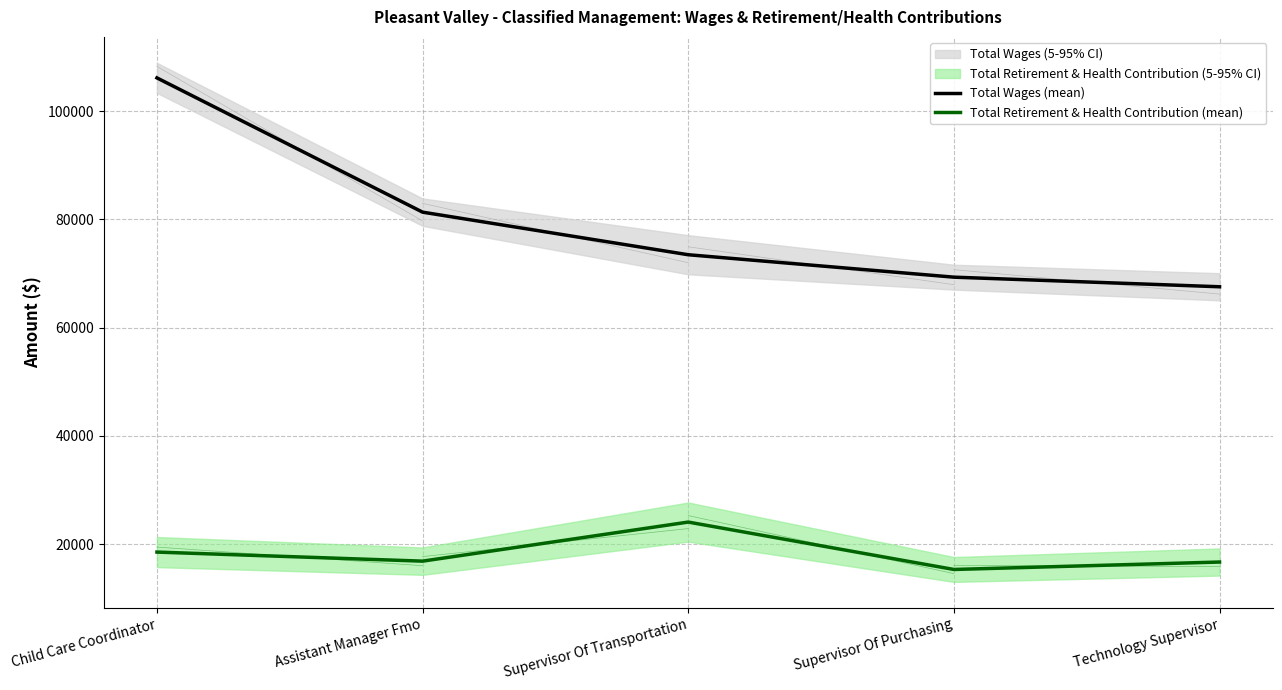

What is the label of the 2nd point from the left?

Assistant Manager Fmo